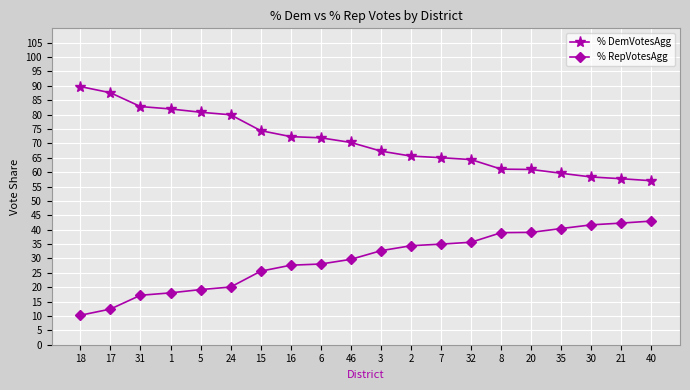

What is the value of the % DemVotesAgg point at the 9th from the left?

71.9